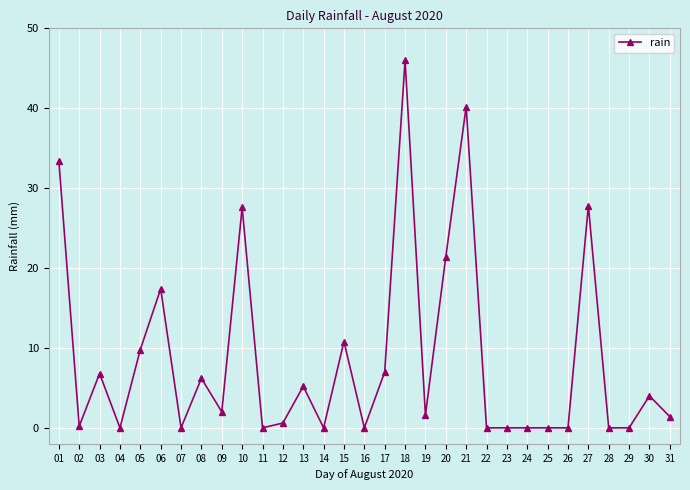

What is the maximum value shown in the chart?

46.0